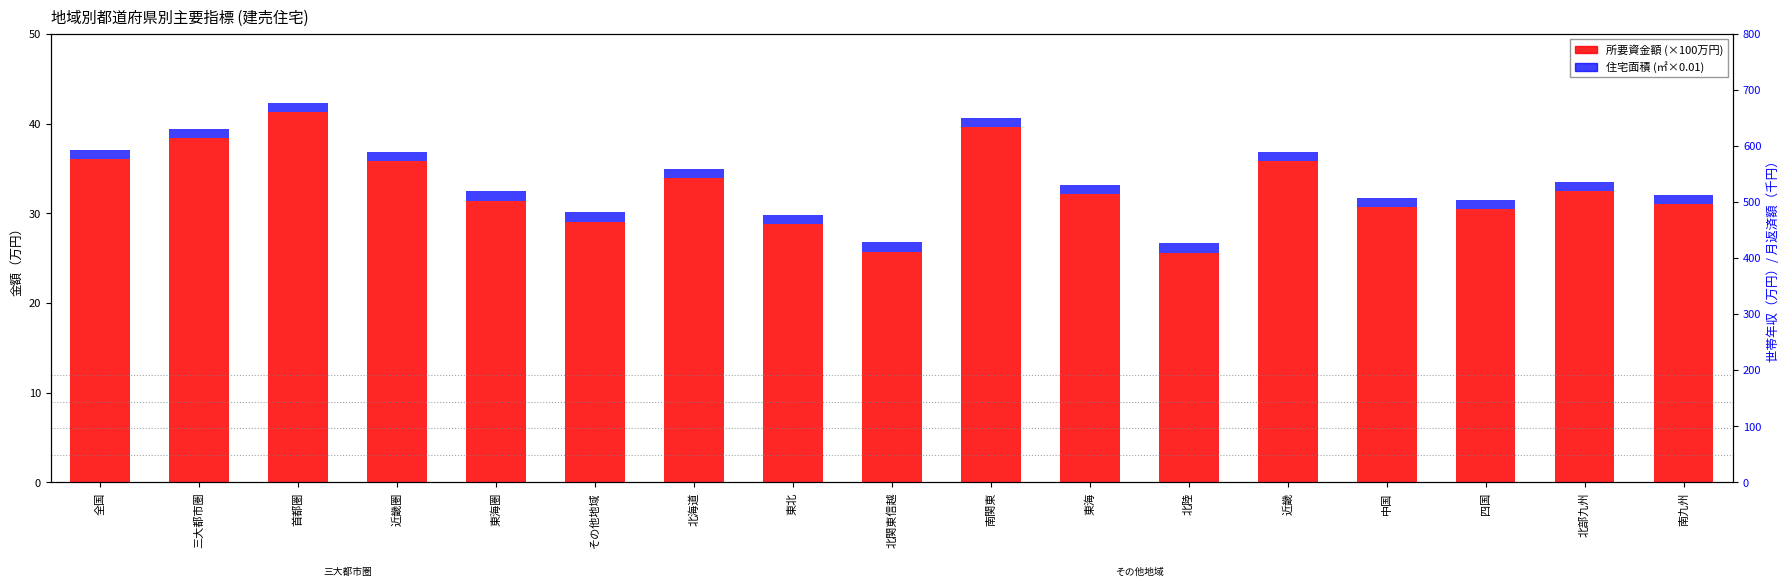

What is the maximum value for 世帯の年収?

615.9